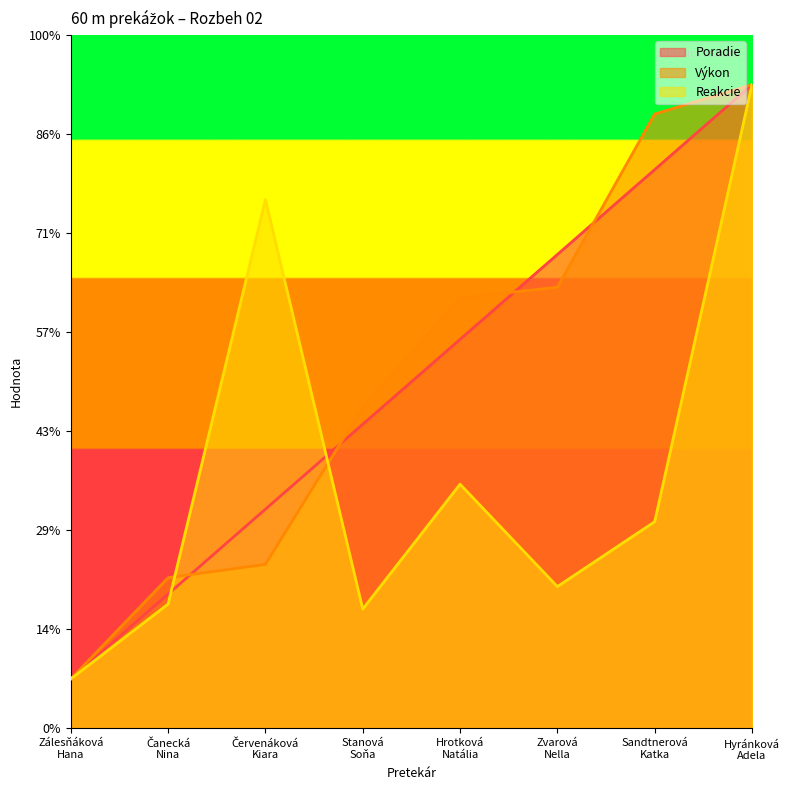

What is the approximate value of Reakcie at Stanová
Soňa?

2.4